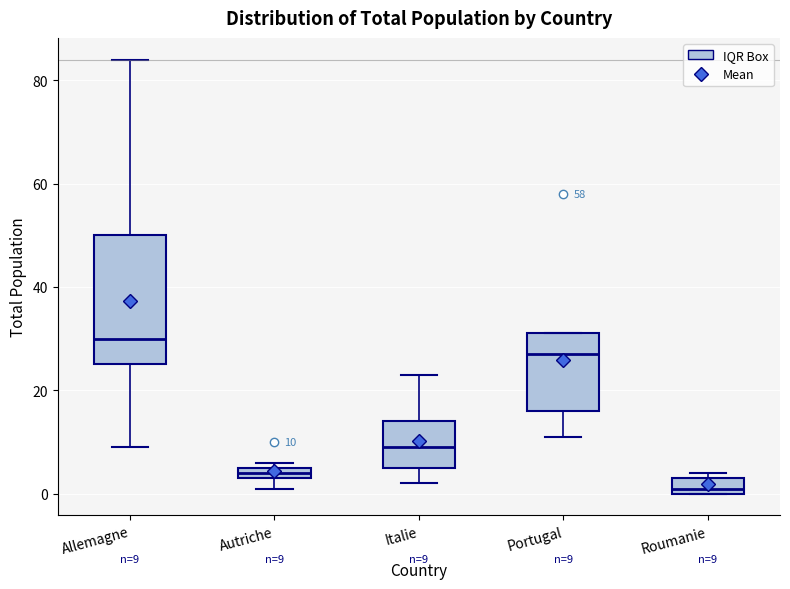

Comparing the boxes themselves (not the whiskers), which one is the tallest?

Allemagne